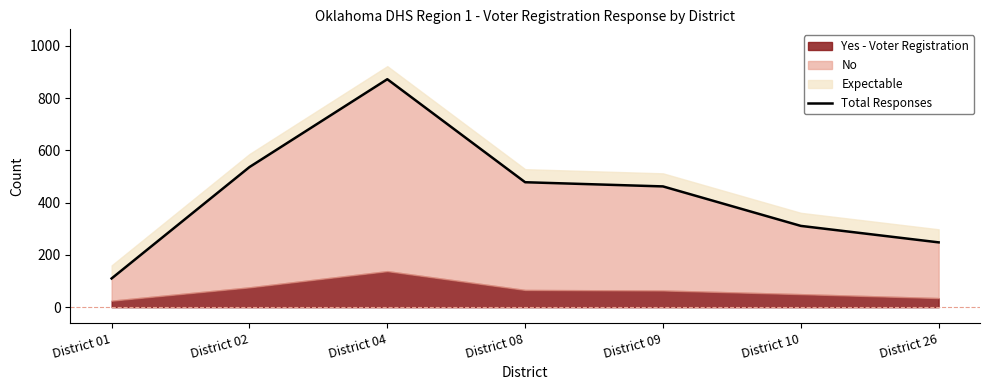

At which category does the data reach its first local peak?

District 04